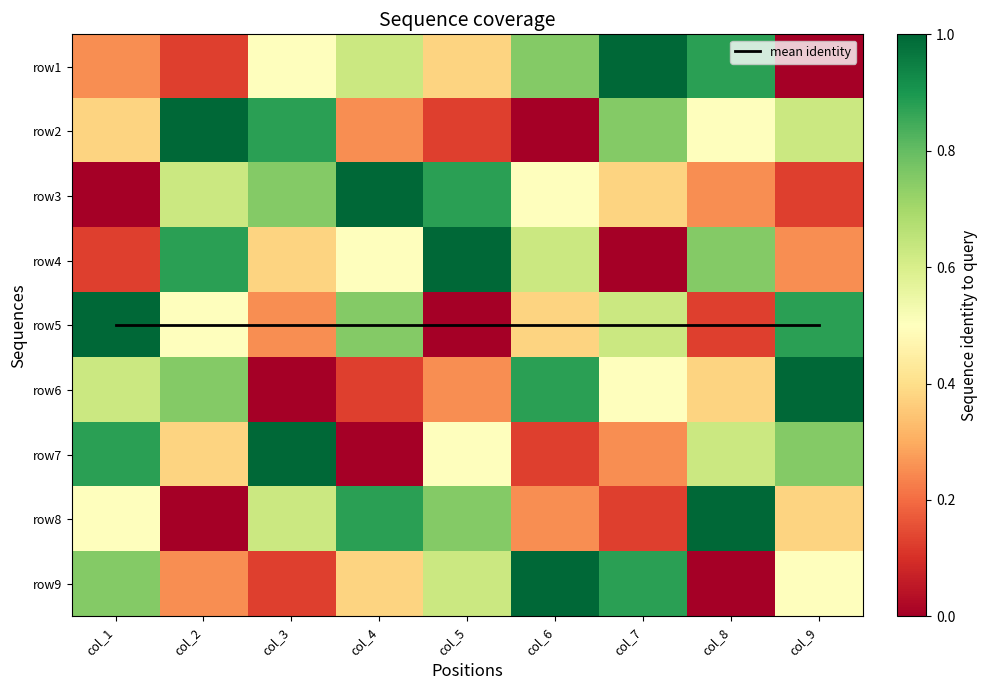

Which category has the lowest value across all series?

col_9